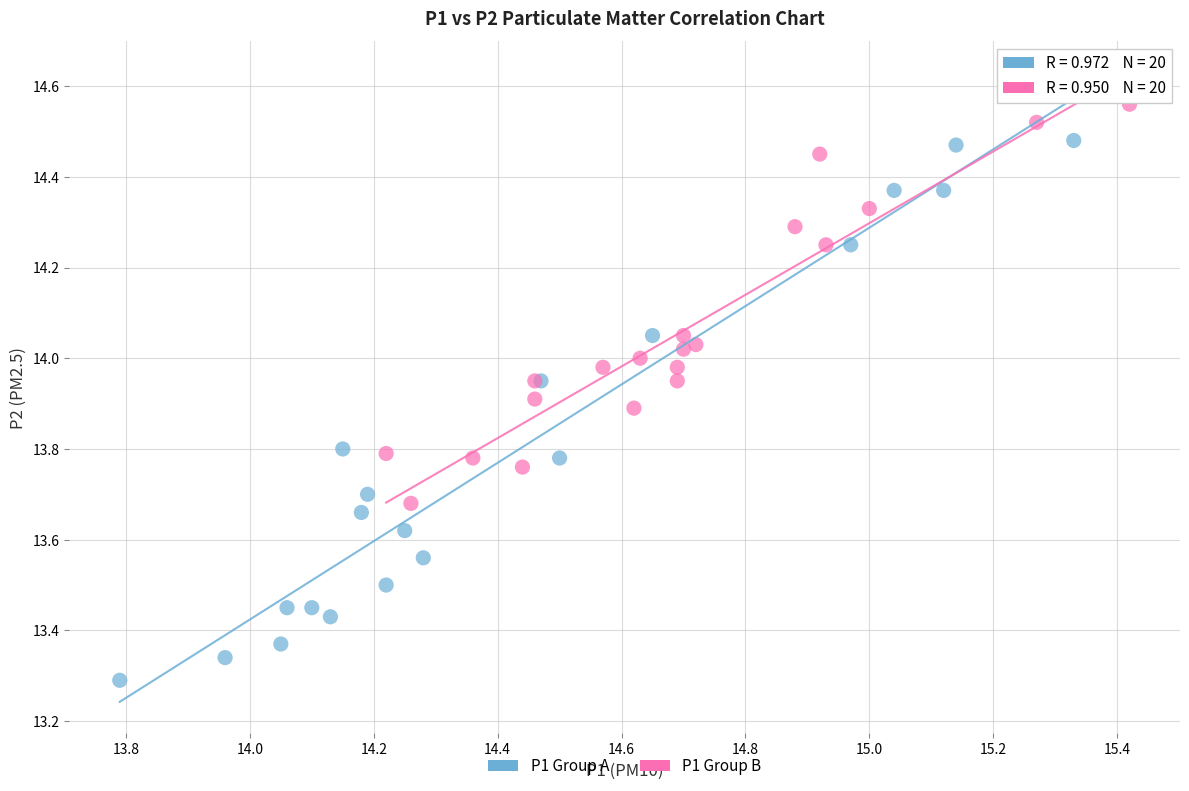

Which series has the largest Y range (max minus min)?

P1 Group A